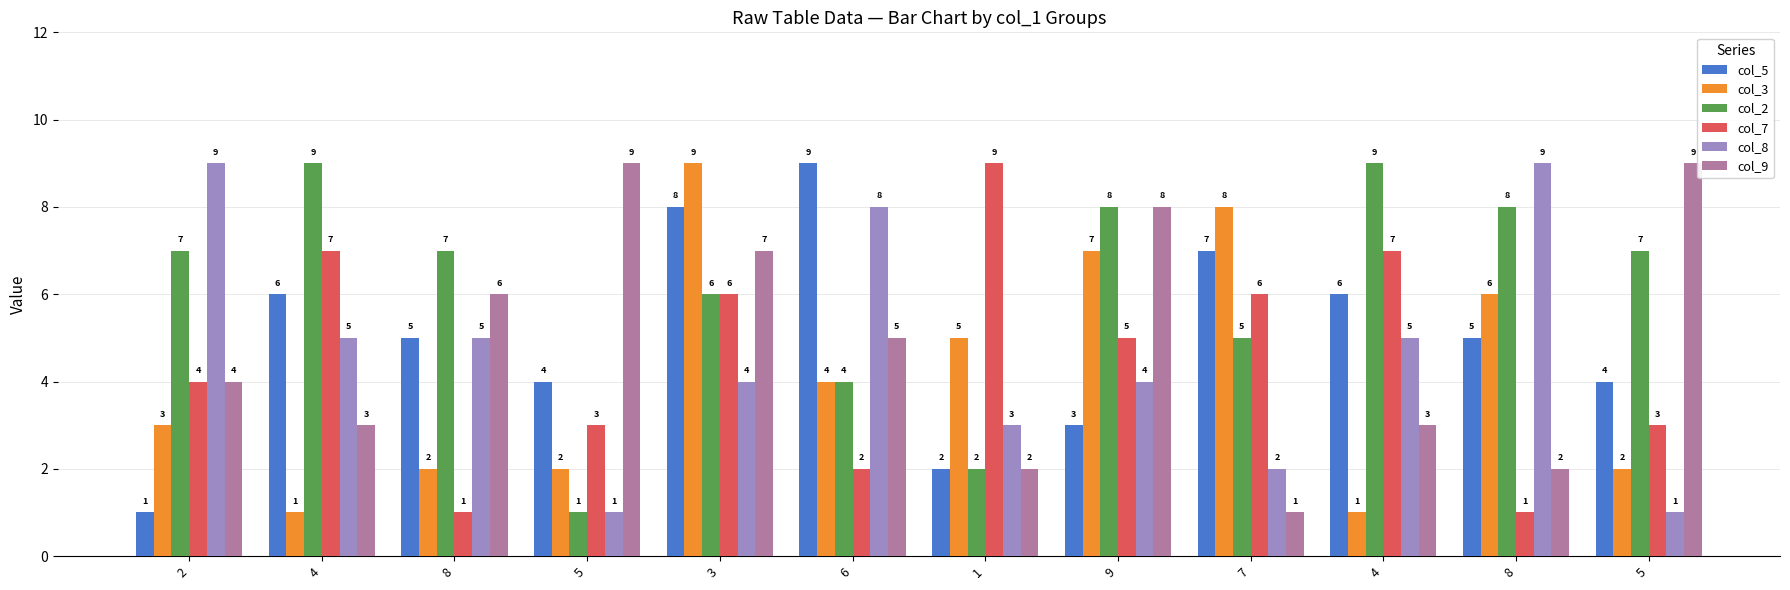

What is the label of the 6th bar from the right?

1